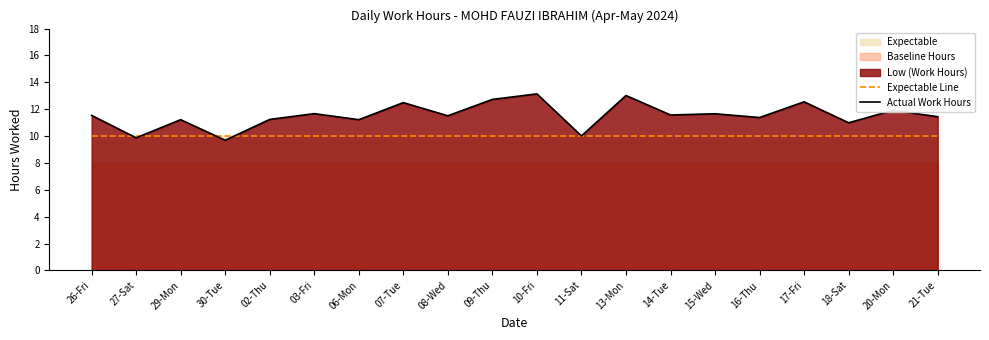

The Expectable Line series shows 17.2 at 02-Thu. True or false?

False